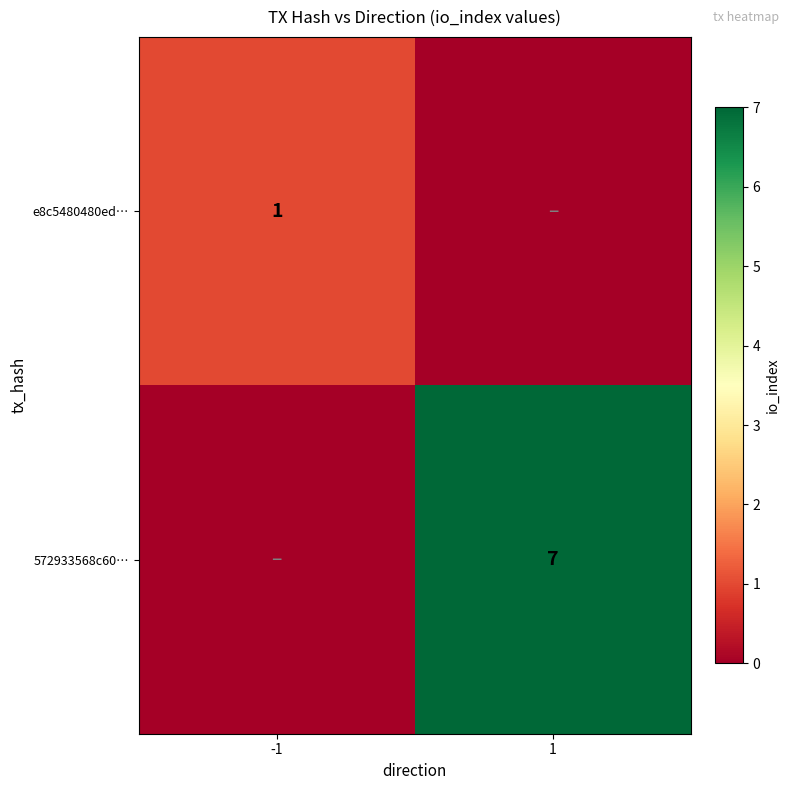

True or false: 572933568c60… has a value of 7 at 1.

True